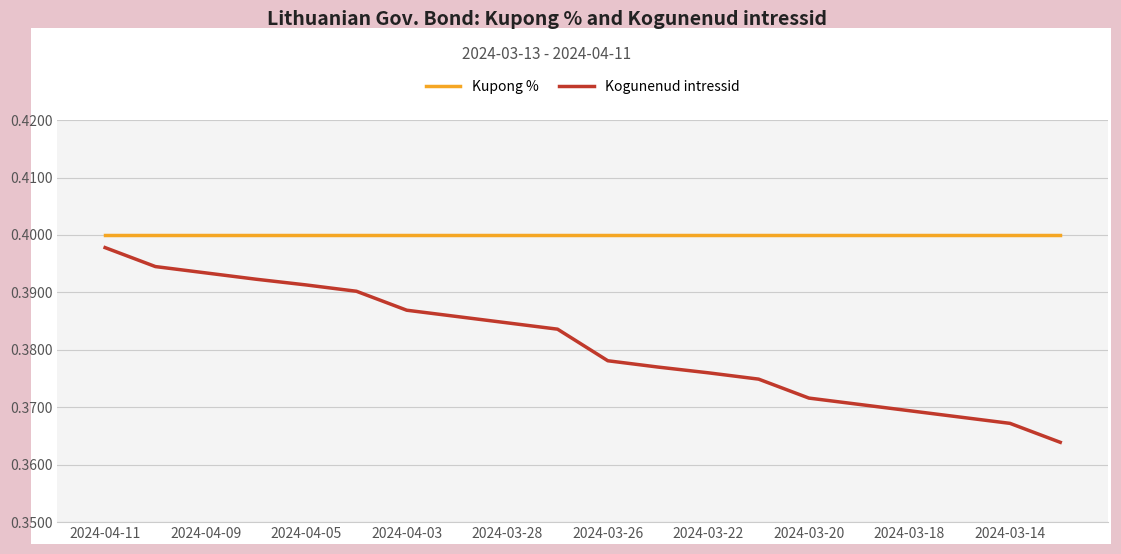

How many series are shown in this chart?

2